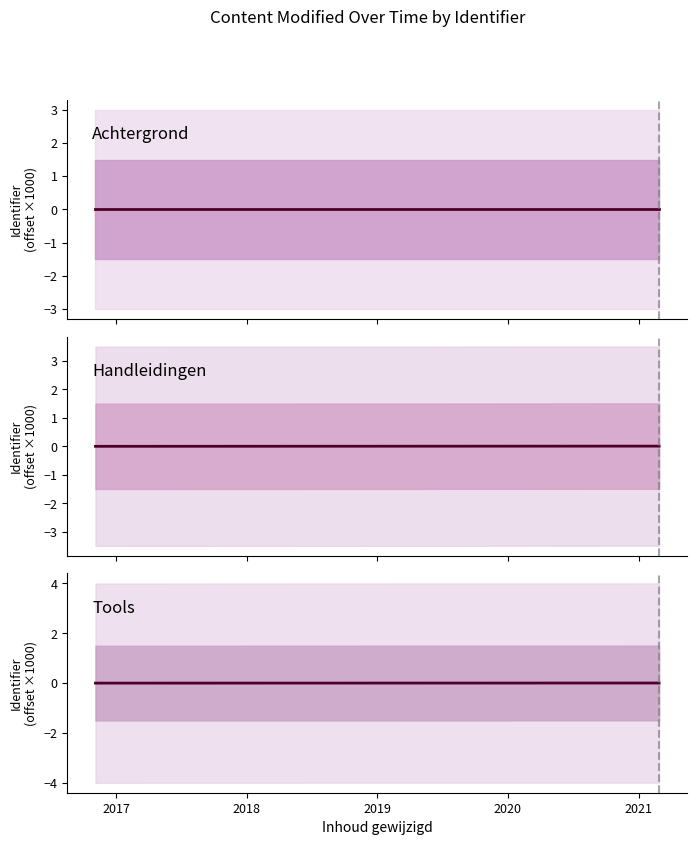

List the series in order of their overall mean, highest first.

Handleidingen, Tools, Achtergrond